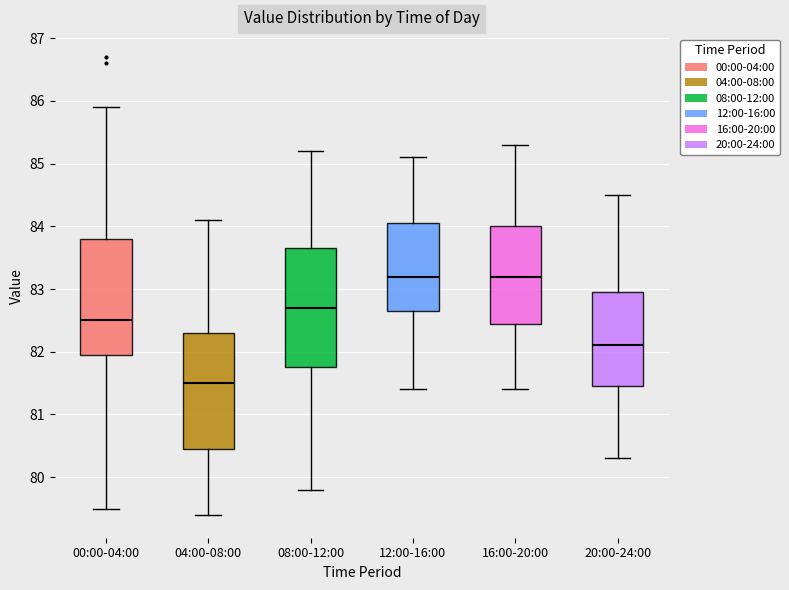

Reading left to right, transcribe this box plot: for each box, give where its median line is, the range the box spans, and where its two whiskers end, as read against the y-axis. The values are not printed on the chart, so give them approximately, as read against the axis.

00:00-04:00: median 82.5, box 82.0 to 83.8, whiskers 79.5 to 85.9
04:00-08:00: median 81.5, box 80.5 to 82.3, whiskers 79.4 to 84.1
08:00-12:00: median 82.7, box 81.8 to 83.7, whiskers 79.8 to 85.2
12:00-16:00: median 83.2, box 82.7 to 84.1, whiskers 81.4 to 85.1
16:00-20:00: median 83.2, box 82.5 to 84.0, whiskers 81.4 to 85.3
20:00-24:00: median 82.1, box 81.5 to 83.0, whiskers 80.3 to 84.5